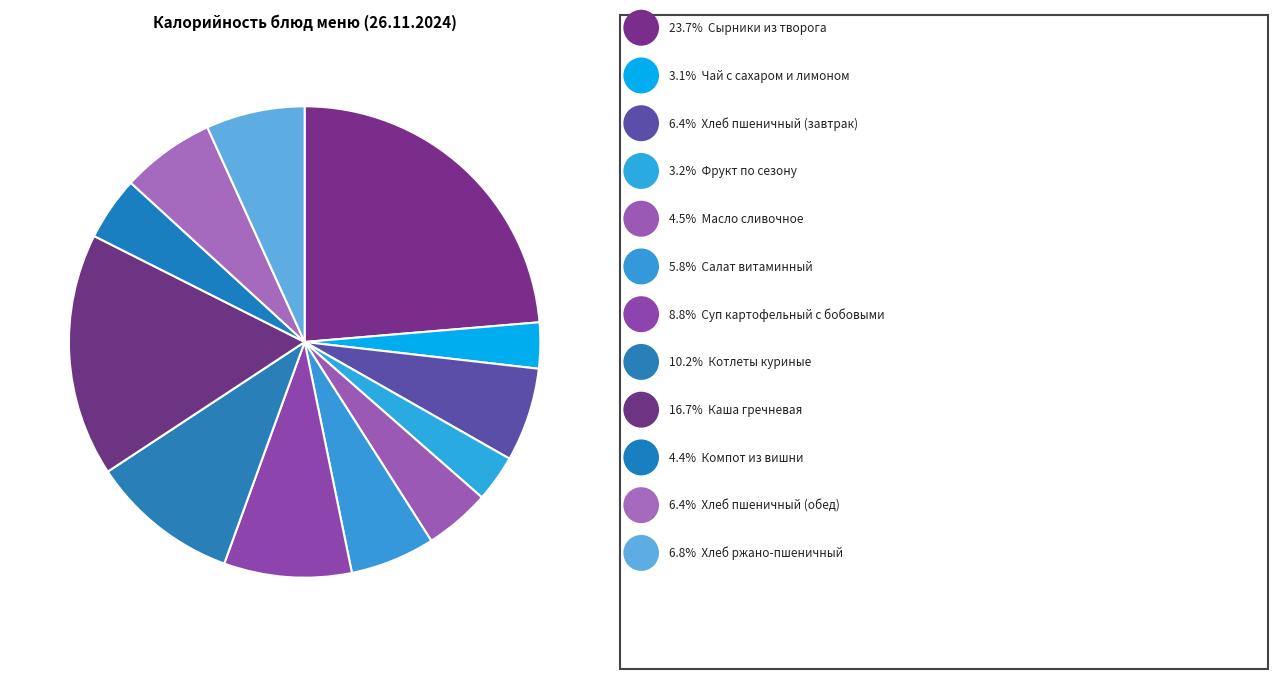

How many segments does this pie chart have?

12